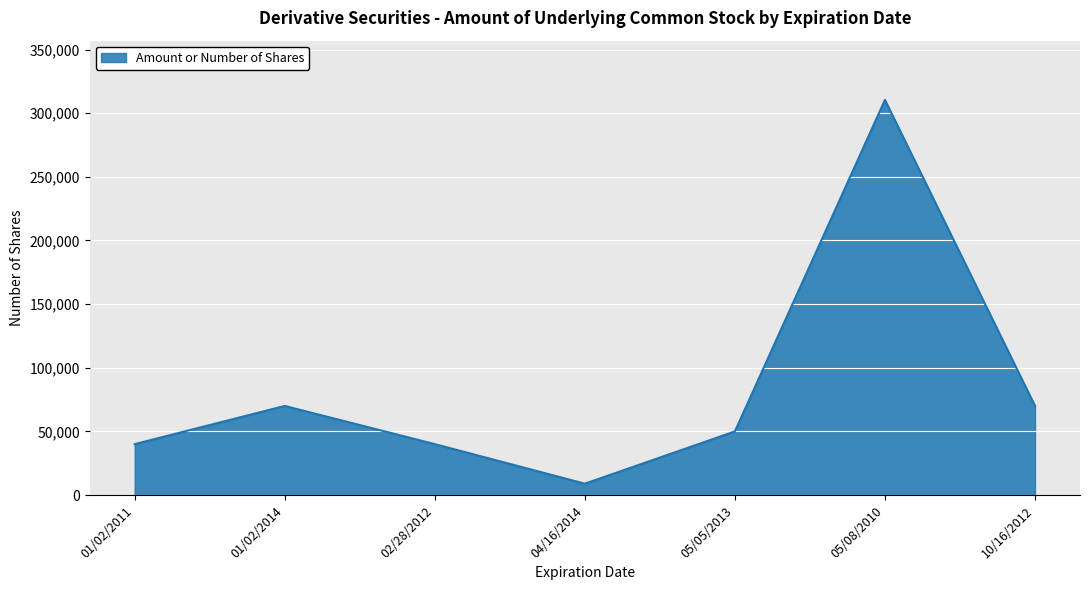

What is the difference between the maximum and second lowest values?

270400